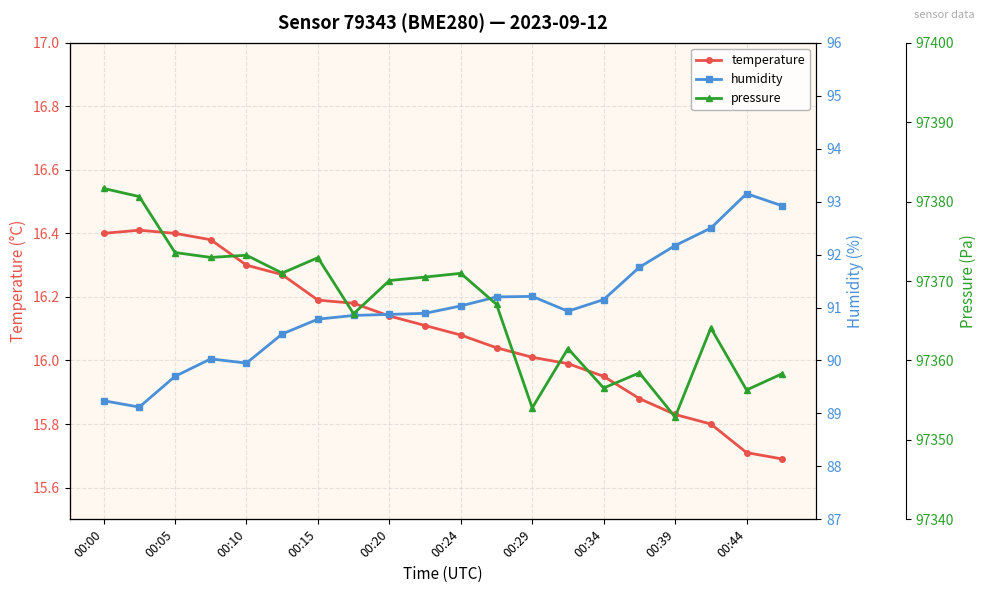

The value of temperature at 00:20 is 7.3. True or false?

False